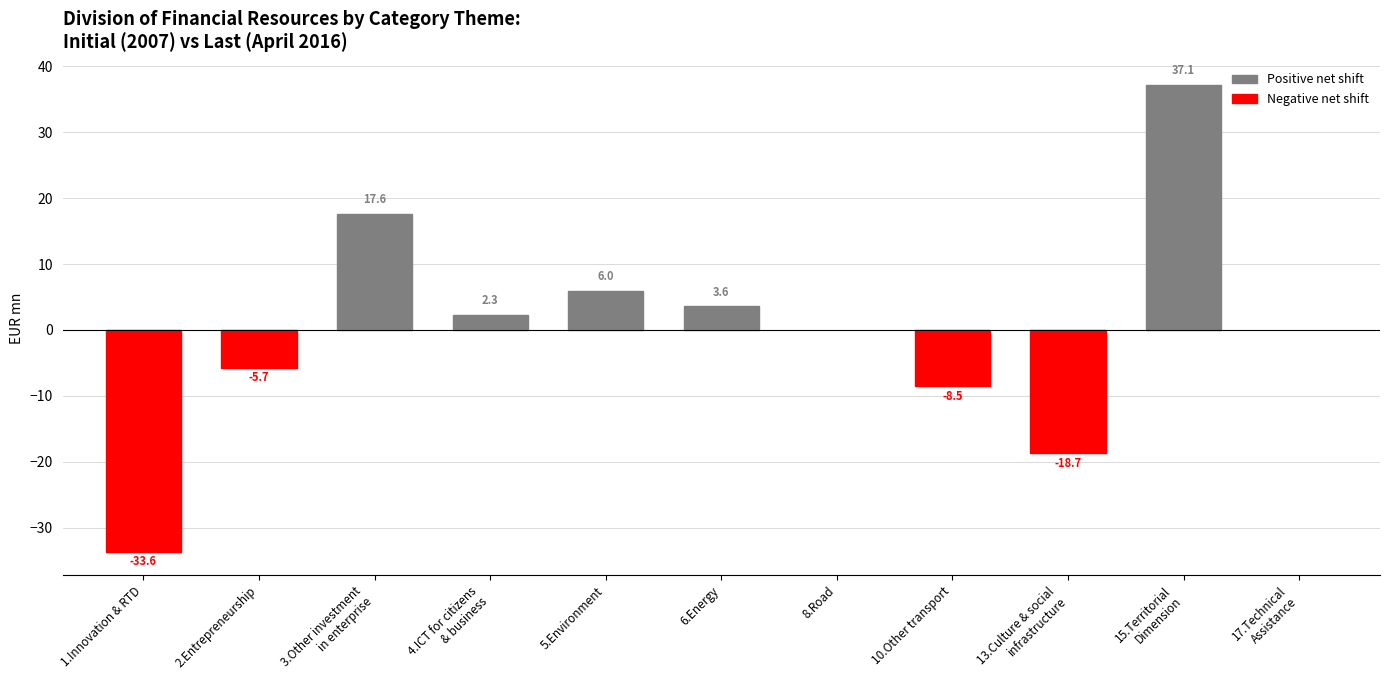

How many categories are shown in the chart?

11